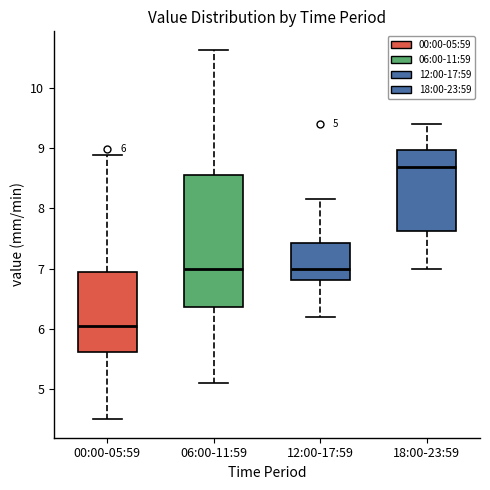

Comparing the boxes themselves (not the whiskers), which one is the tallest?

06:00-11:59